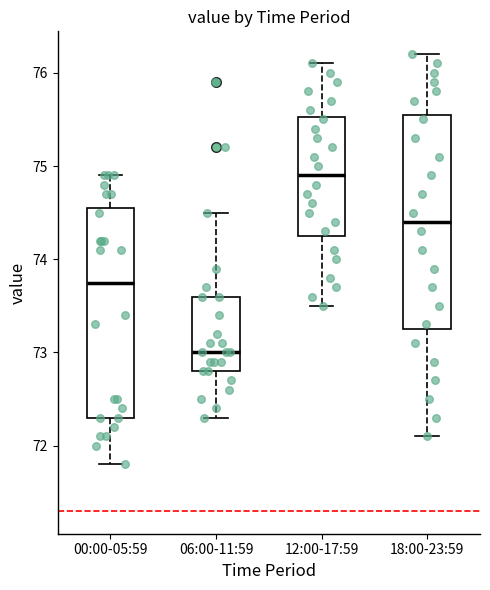

Where is the lower edge of the box for 00:00-05:59 on the y-axis? The values are not printed on the chart, so give them approximately, as read against the axis.

72.3